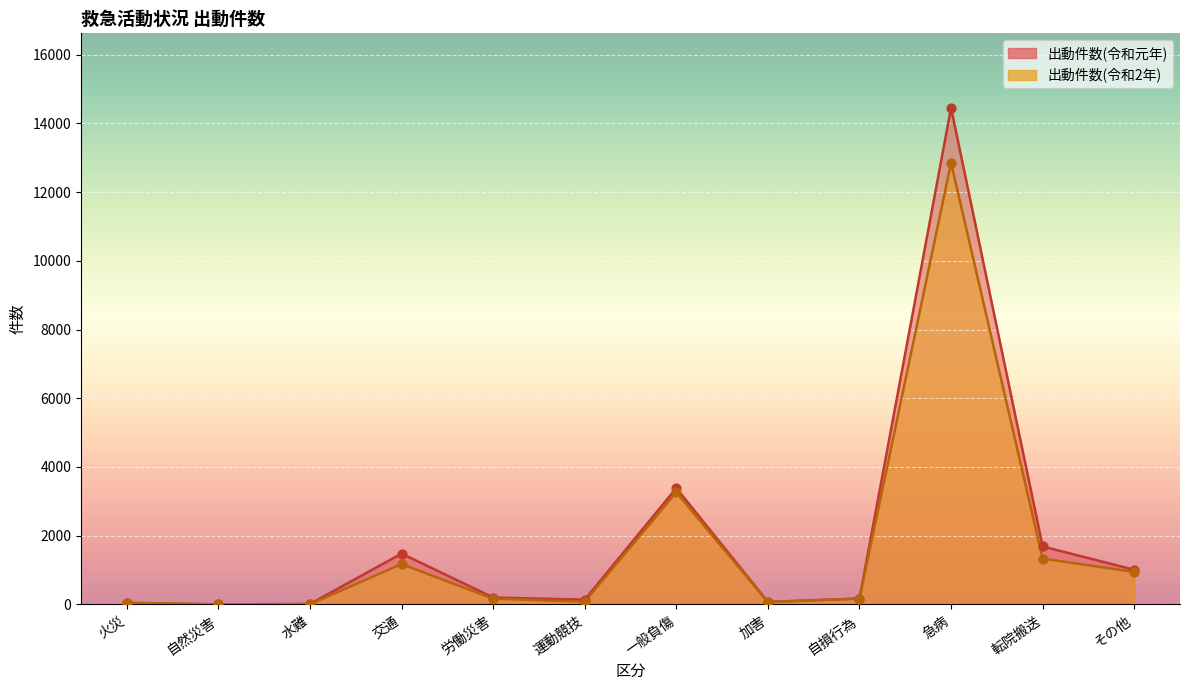

Which series contains the highest Y value?

出動件数(令和元年)